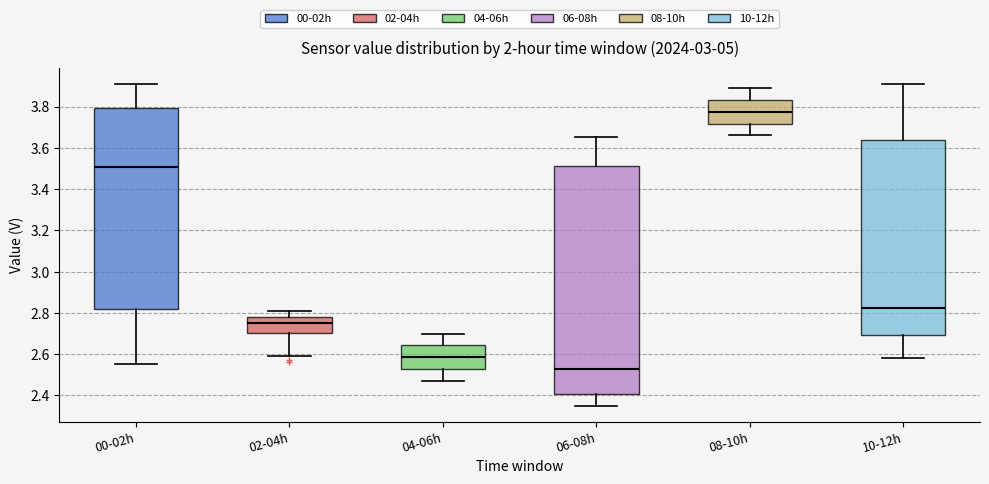

Reading left to right, read every box against the y-axis: the position of its median line, the range the box covers, and the ends of its whiskers. The values are not printed on the chart, so give them approximately, as read against the axis.

00-02h: median 3.50, box 2.82 to 3.80, whiskers 2.56 to 3.92
02-04h: median 2.76, box 2.70 to 2.78, whiskers 2.60 to 2.82
04-06h: median 2.58, box 2.52 to 2.64, whiskers 2.48 to 2.70
06-08h: median 2.54, box 2.40 to 3.52, whiskers 2.36 to 3.66
08-10h: median 3.78, box 3.72 to 3.84, whiskers 3.66 to 3.90
10-12h: median 2.82, box 2.70 to 3.64, whiskers 2.58 to 3.92